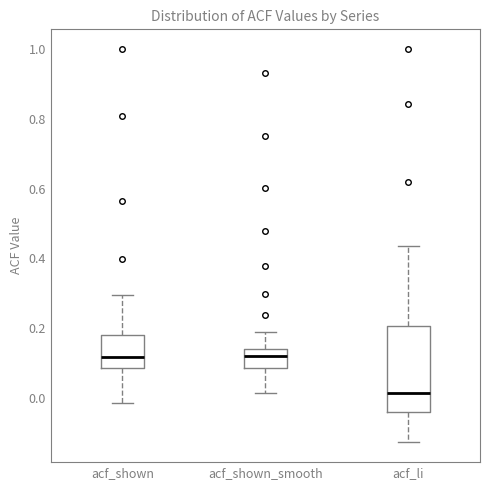

Reading left to right, transcribe this box plot: for each box, give where its median line is, the range the box spans, and where its two whiskers end, as read against the y-axis. The values are not printed on the chart, so give them approximately, as read against the axis.

acf_shown: median 0.12, box 0.08 to 0.18, whiskers -0.02 to 0.30
acf_shown_smooth: median 0.12, box 0.08 to 0.14, whiskers 0.02 to 0.20
acf_li: median 0.02, box -0.04 to 0.20, whiskers -0.12 to 0.44